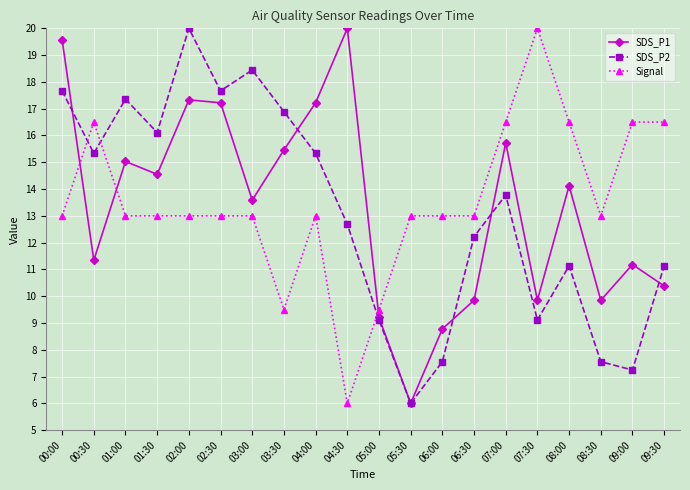

In SDS_P2, how many points are higher than both neighbors (excluding endpoints)?

5